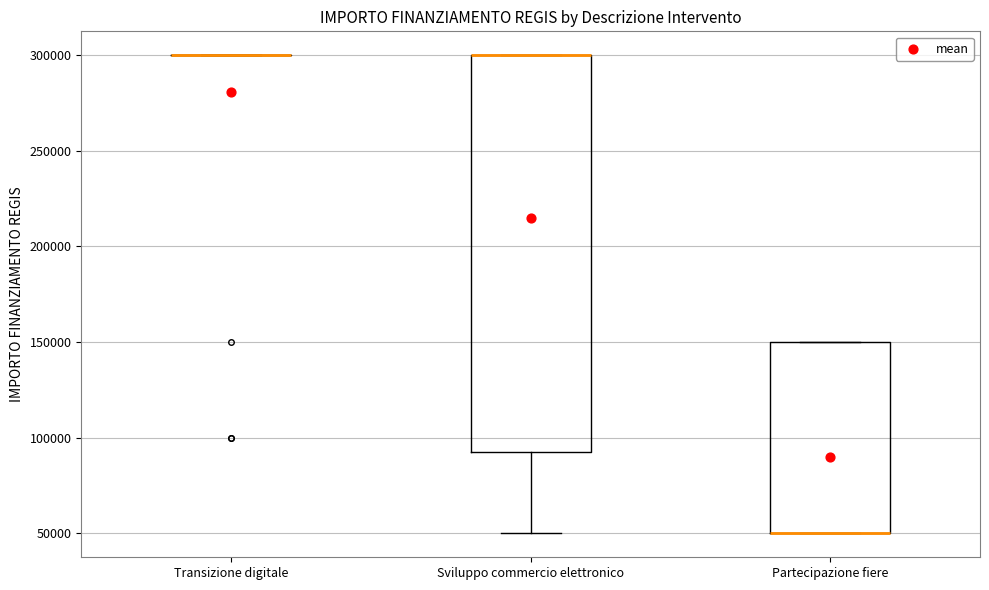

Where does the lower whisker of the box for Sviluppo commercio elettronico end on the y-axis? The values are not printed on the chart, so give them approximately, as read against the axis.

50000